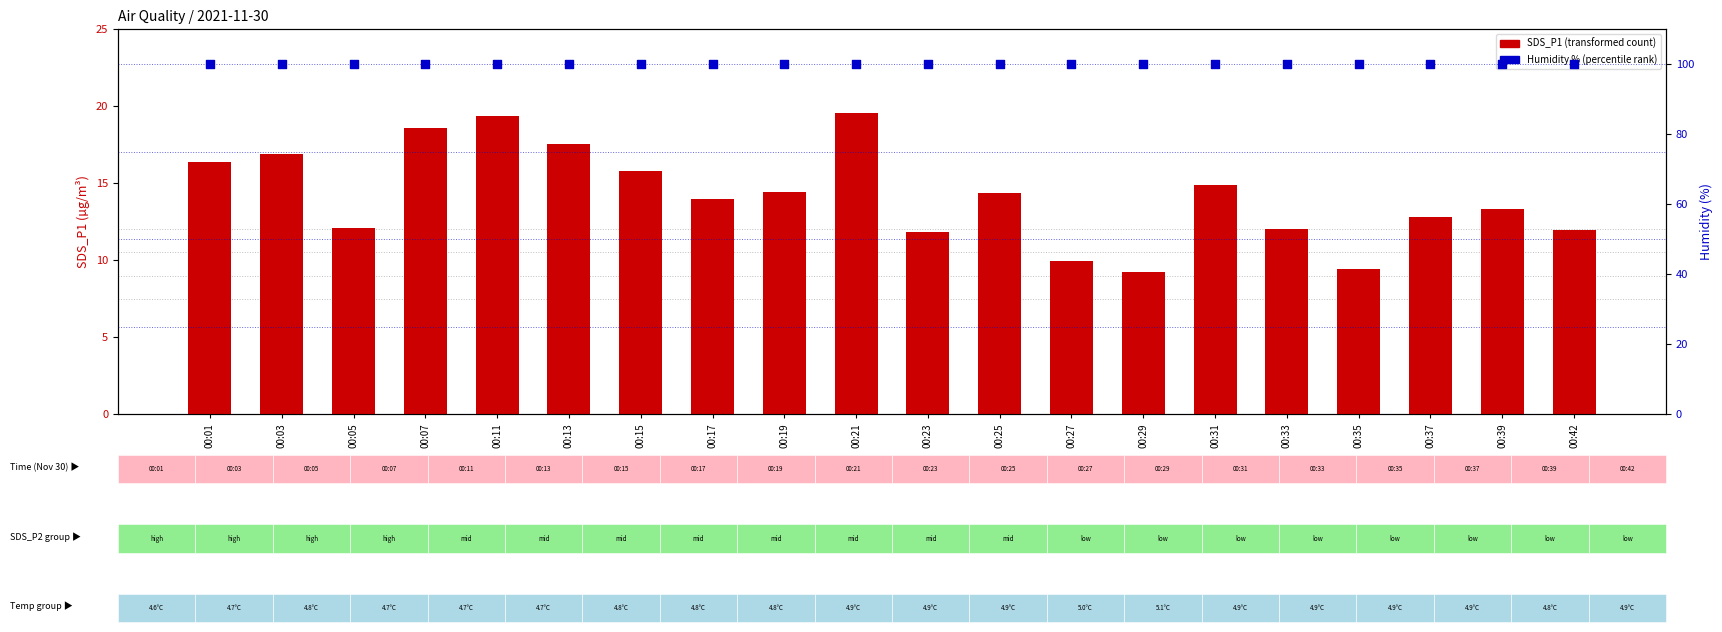

Which series has the largest Y range (max minus min)?

SDS_P1 (transformed count)